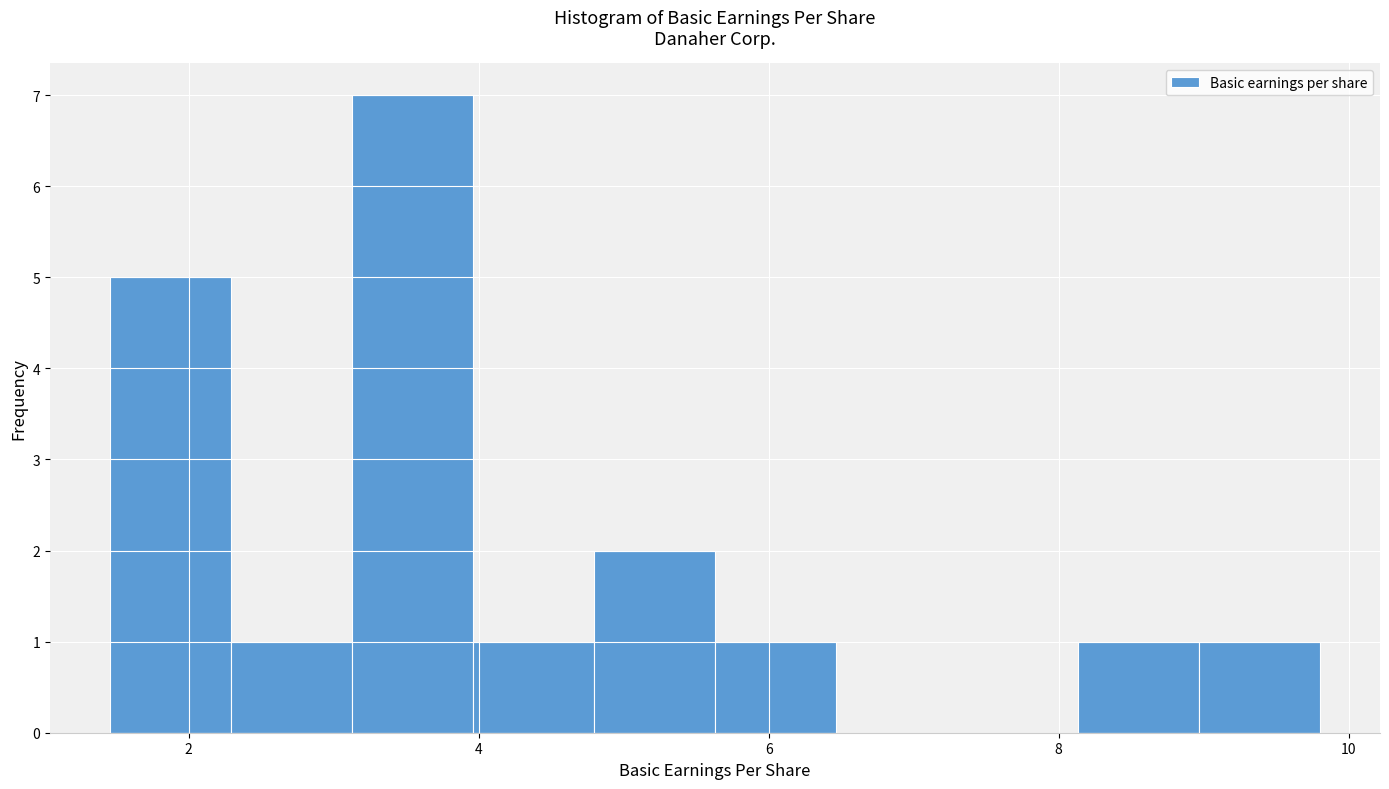

Reading left to right, list every bar in this chart as the range it spans on the x-axis followed by its height. Neither the bar edges nor the heights are printed on the chart, so give them approximately, as read against the axes.

1.4 to 2.2: 5
2.2 to 3.2: 1
3.2 to 4.0: 7
4.0 to 4.8: 1
4.8 to 5.6: 2
5.6 to 6.4: 1
6.4 to 7.2: 0
7.2 to 8.2: 0
8.2 to 9.0: 1
9.0 to 9.8: 1